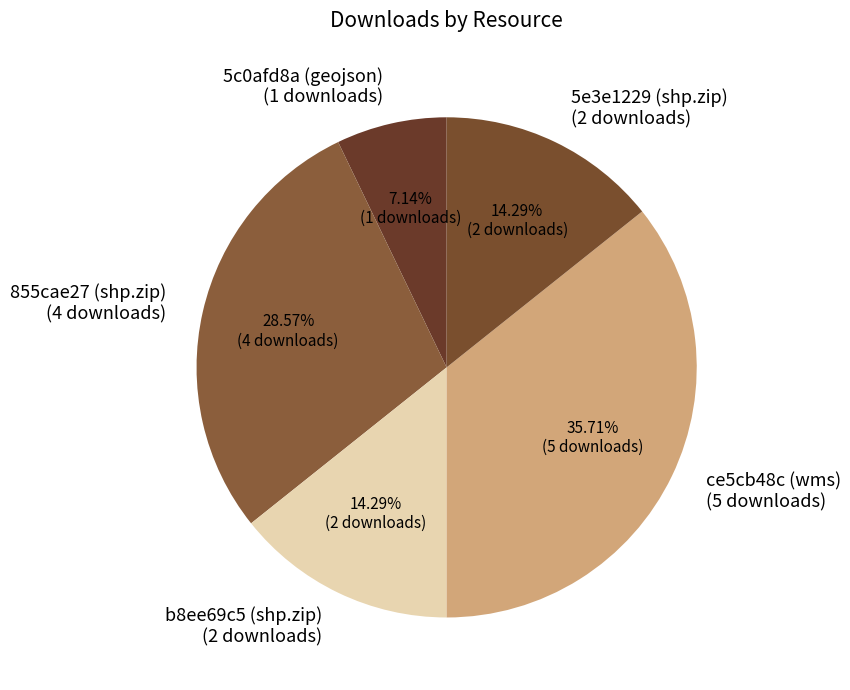

Combined, do b8ee69c5 (shp.zip) (2 downloads) and 855cae27 (shp.zip) (4 downloads) account for over 50%?

No